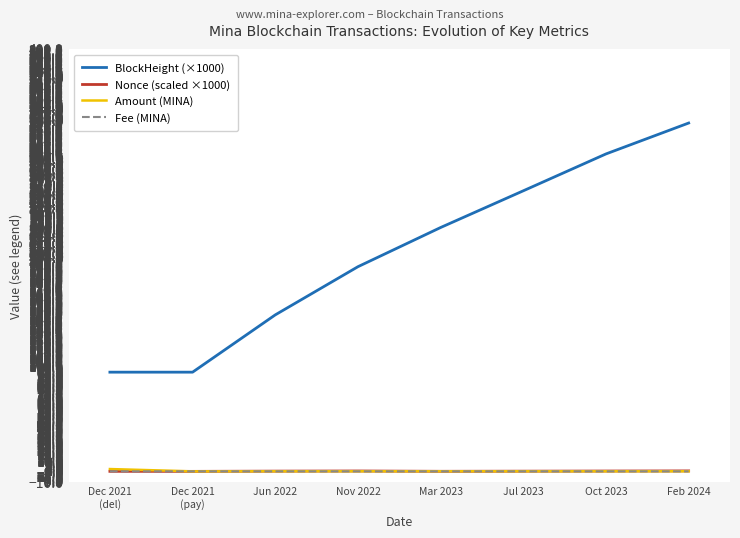

What are all the series names shown in the legend?

BlockHeight (×1000), Nonce (scaled ×1000), Amount (MINA), Fee (MINA)